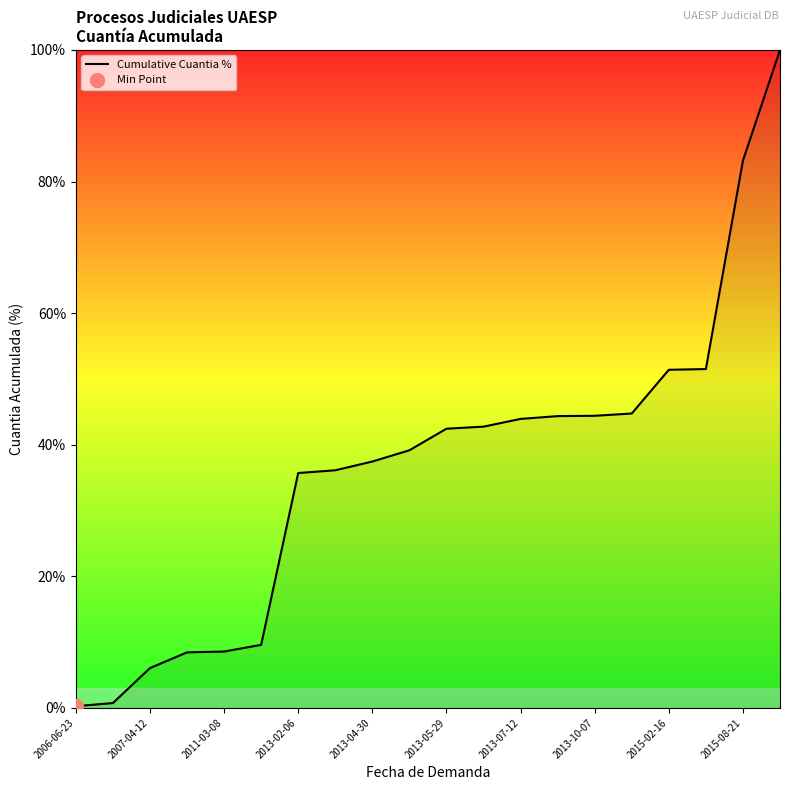

True or false: Cumulative Cuantia % has a value of 60.9 at 2013-10-07.

False